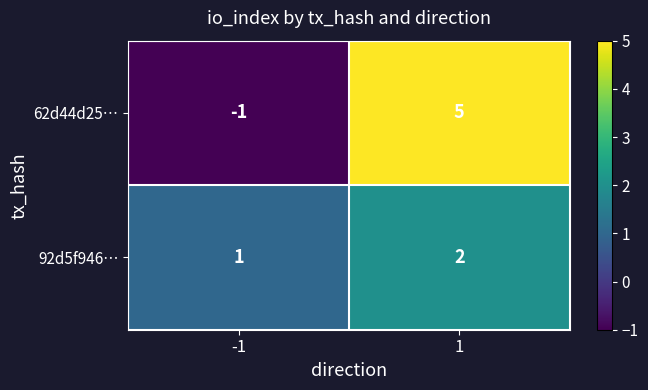

What value does the 62d44d25… series have at 1?

5